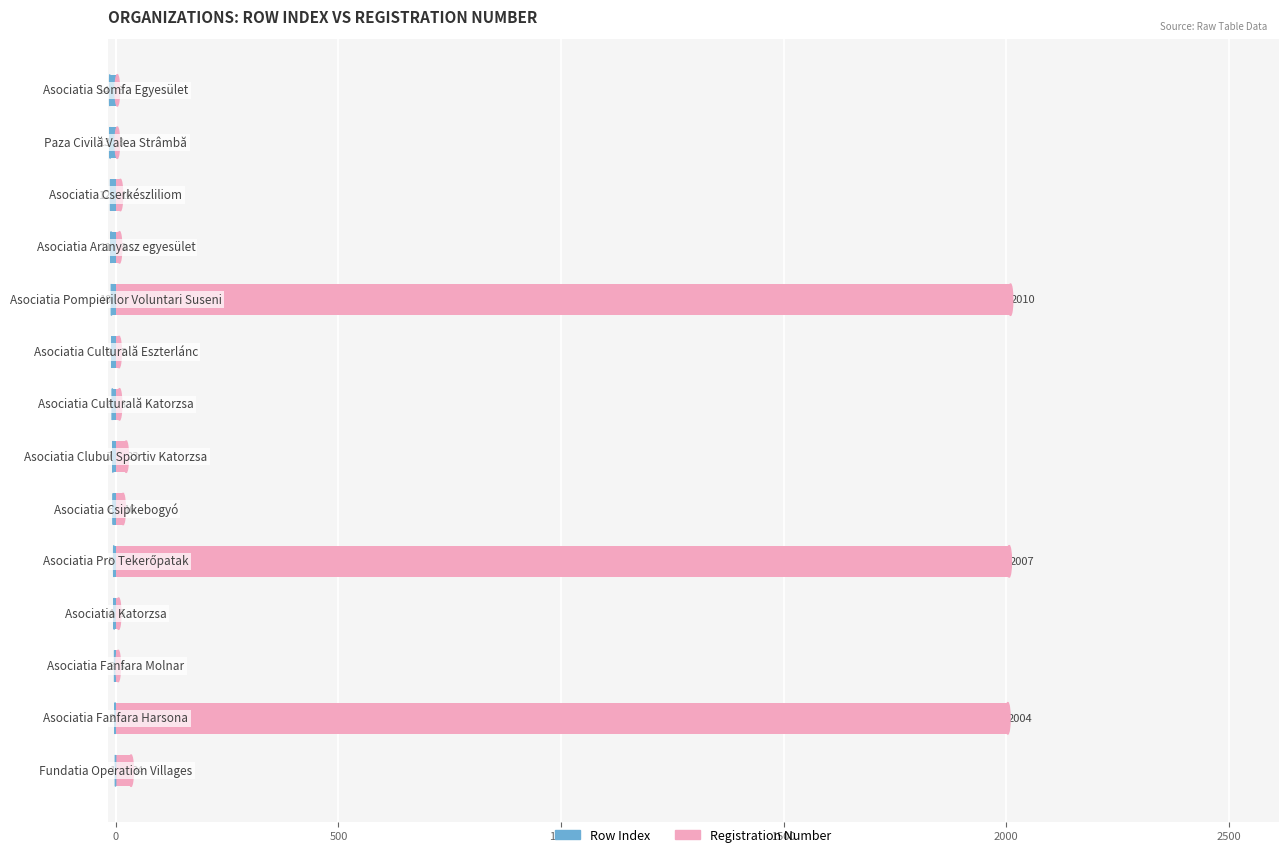

Does the chart contain any negative values?

Yes